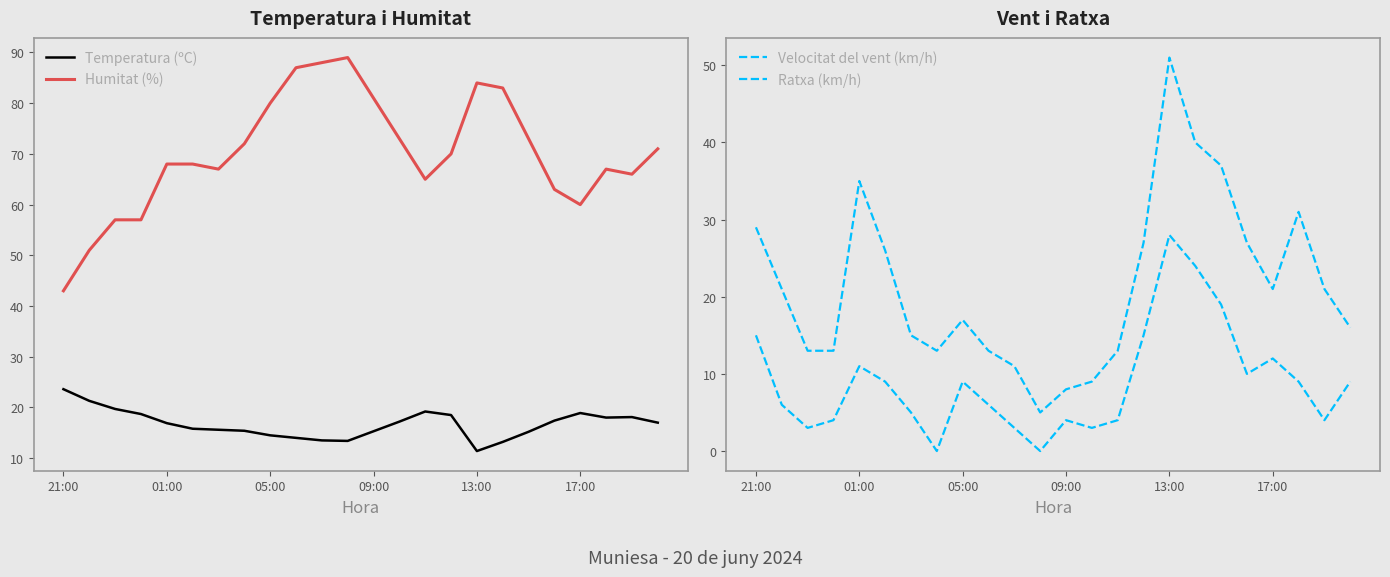

Is it true that Humitat (%) equals 81.0 at 09:00?

True